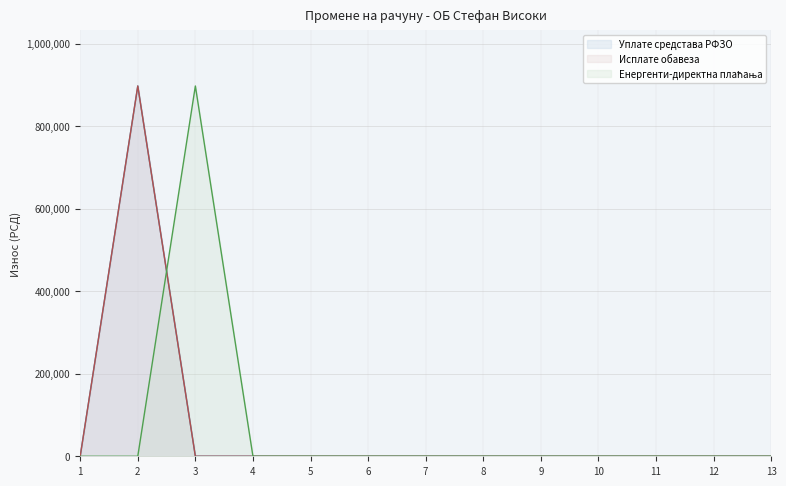

True or false: Уплате средстава РФЗО and Исплате обавеза cross at least once.

False